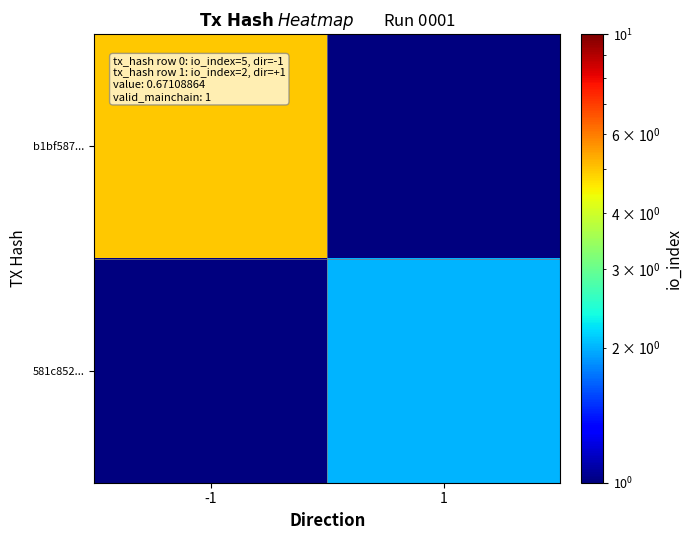

Which series has the largest total across all categories?

b1bf587...